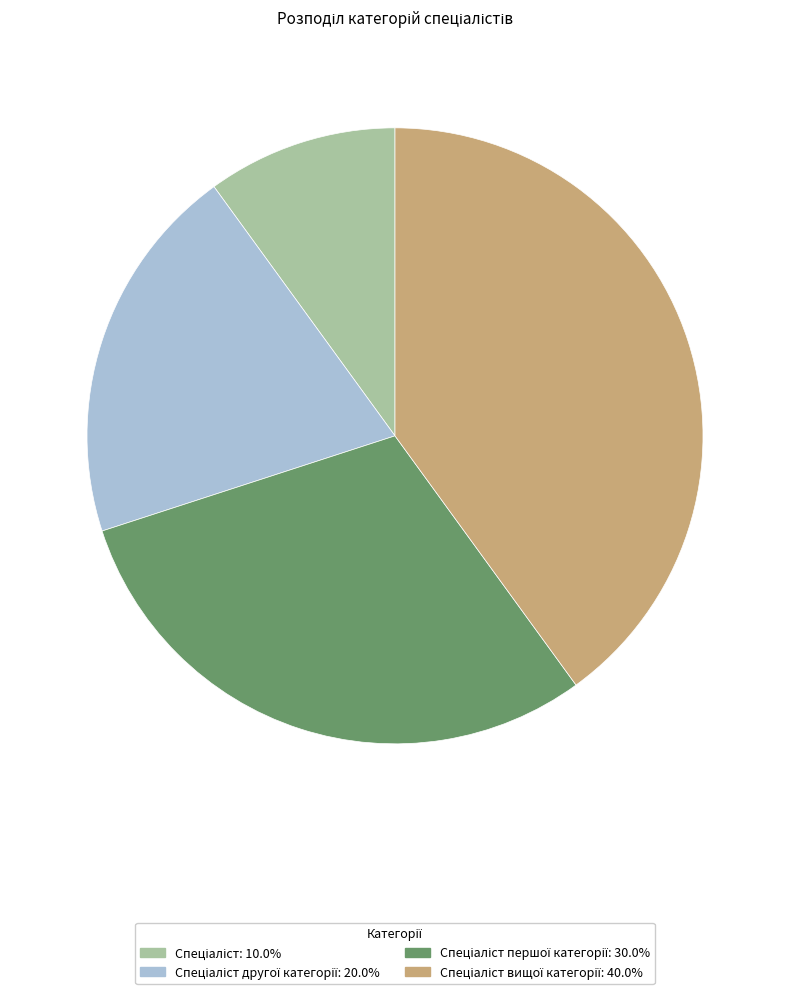

Is there a majority slice in this chart?

No